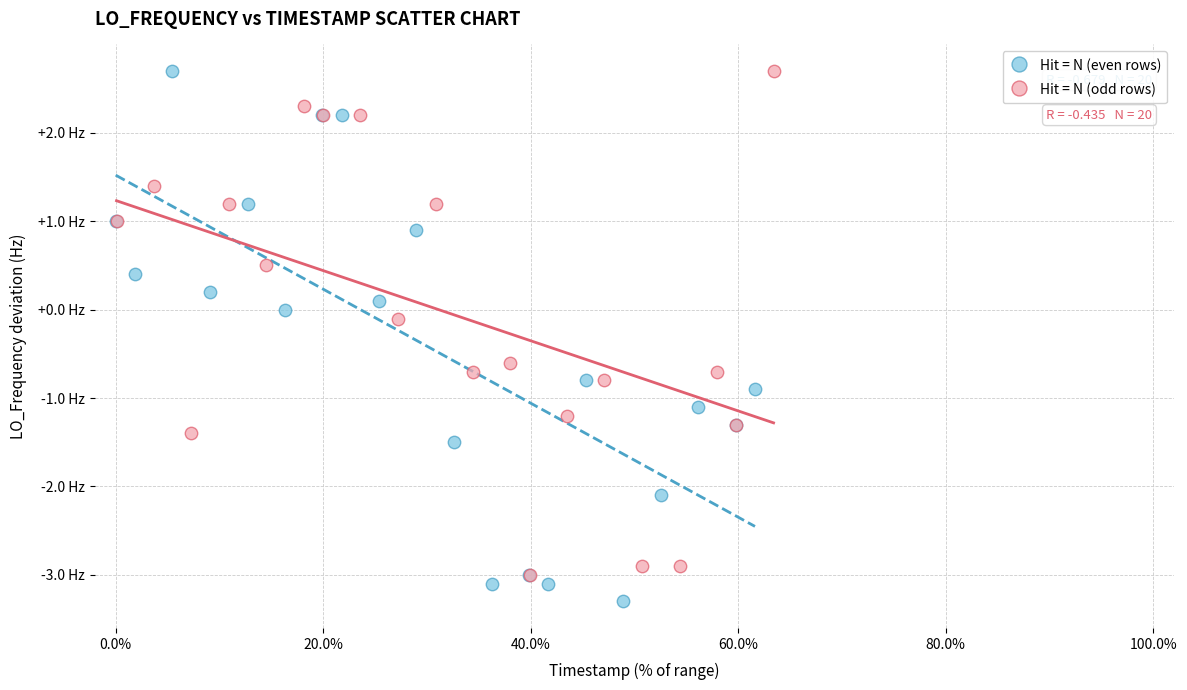

Which series contains the lowest Y value?

Hit = N (even rows)